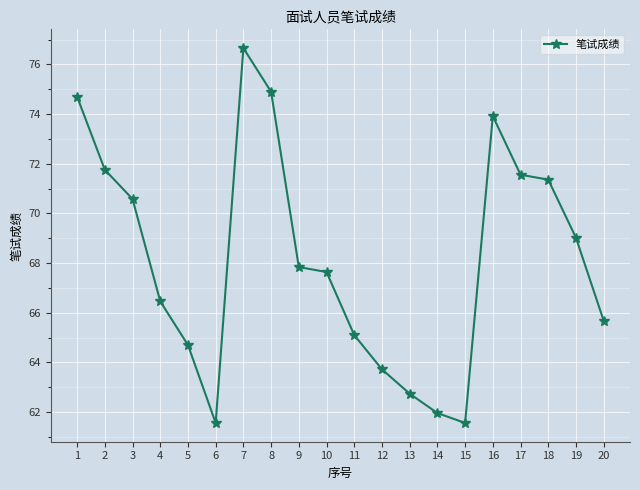

At which category does the data reach its first local peak?

7